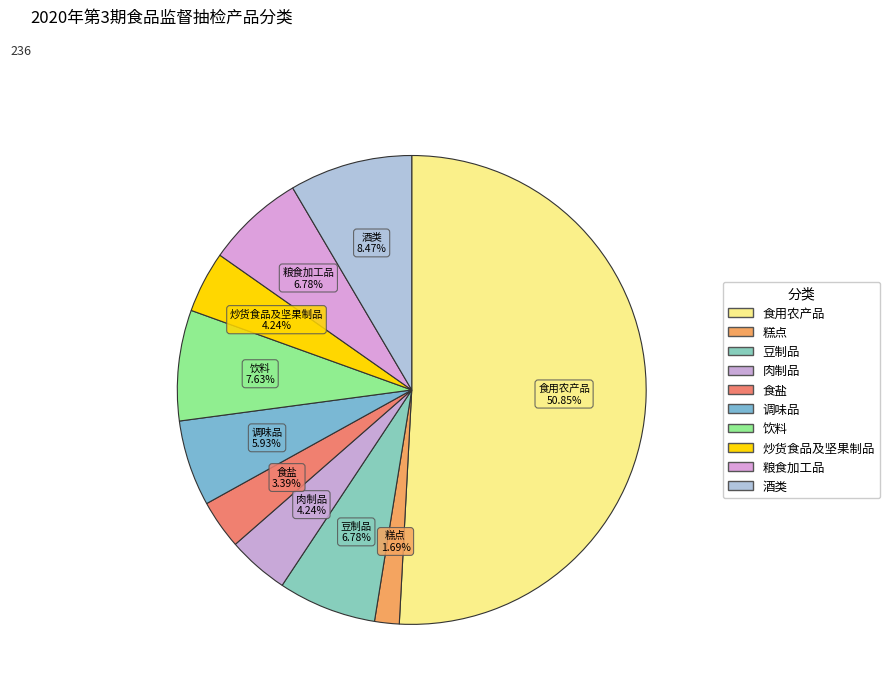

What is the largest slice in the pie chart?

食用农产品